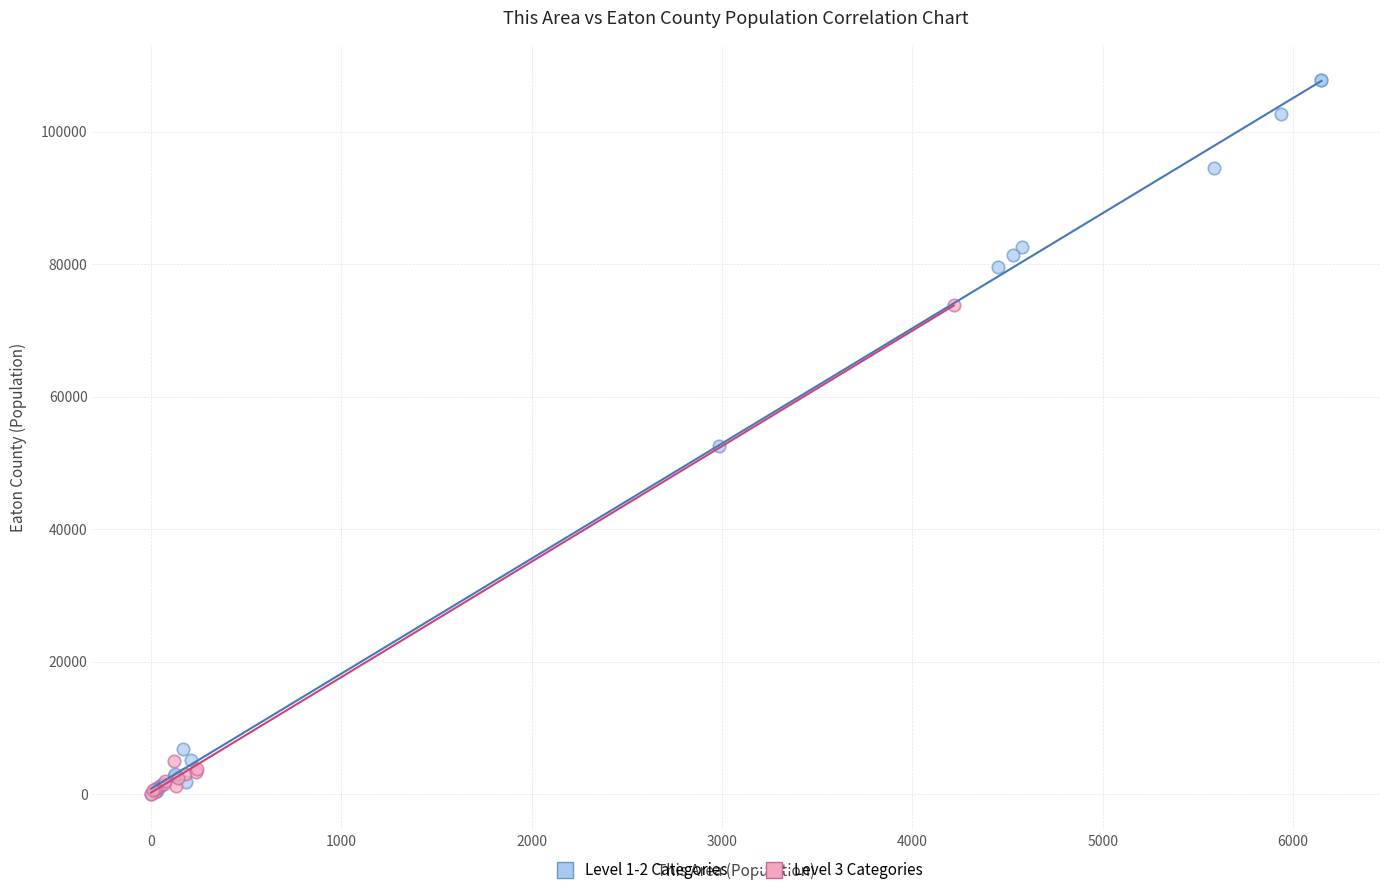

Which series contains the highest Y value?

Level 1-2 Categories